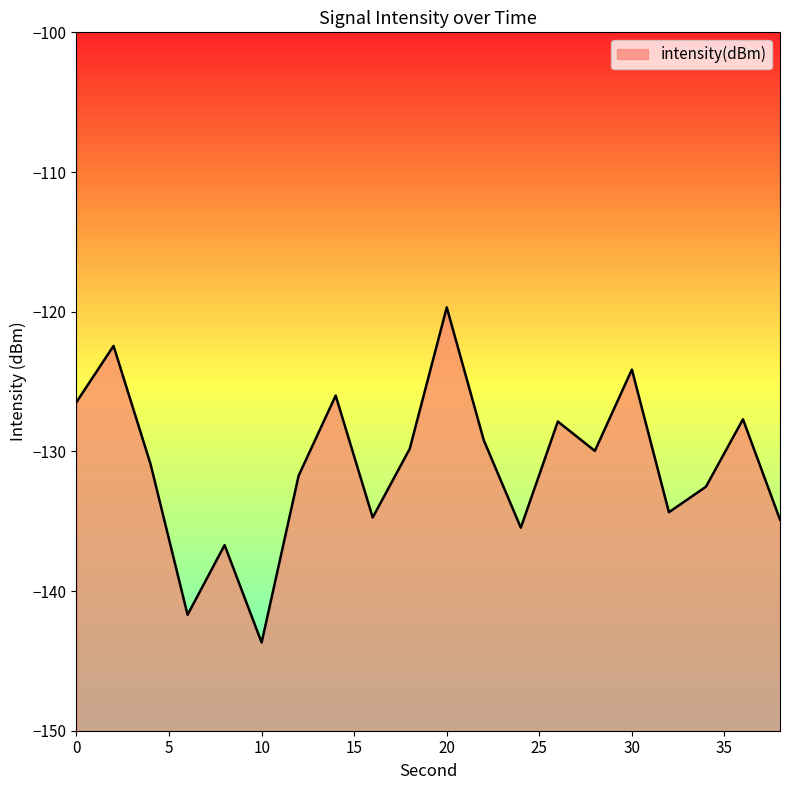

What is the sum of all values?

-2620.0